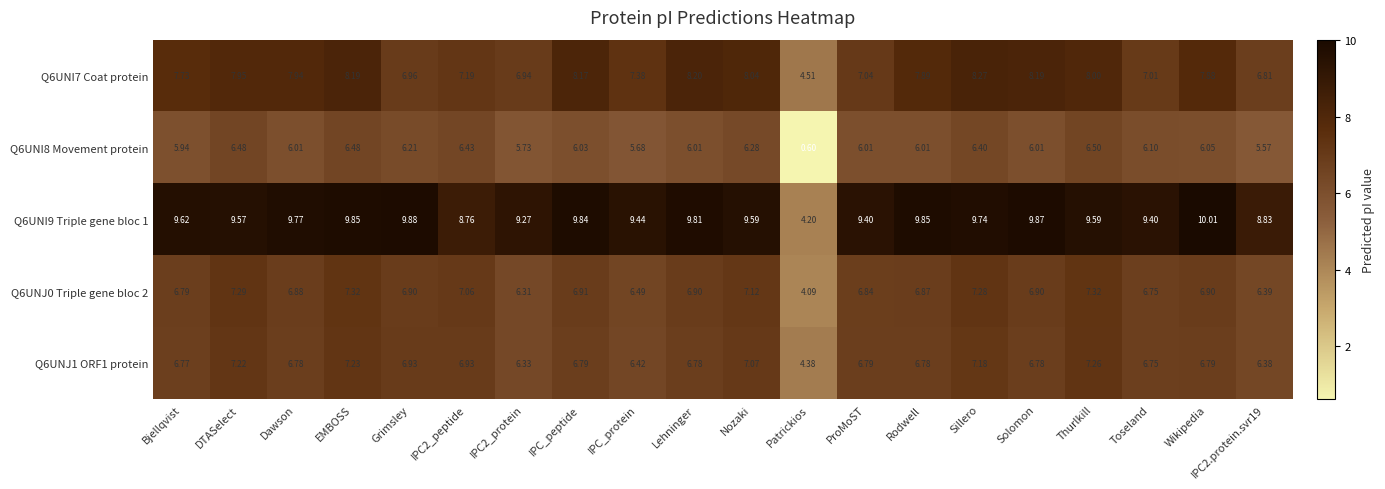

Is the value of Q6UNJ0 Triple gene bloc 2 at Dawson greater than the value of Q6UNI9 Triple gene bloc 1 at Grimsley?

No